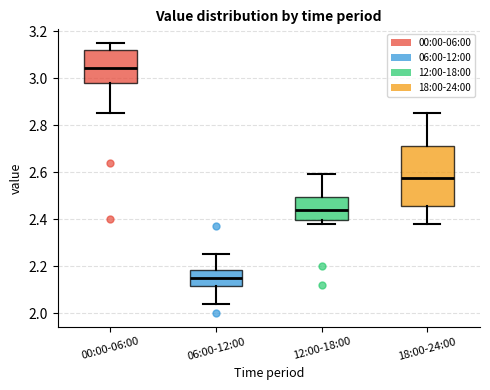

Reading left to right, read every box against the y-axis: the position of its median line, the range the box covers, and the ends of its whiskers. The values are not printed on the chart, so give them approximately, as read against the axis.

00:00-06:00: median 3.04, box 2.98 to 3.12, whiskers 2.86 to 3.16
06:00-12:00: median 2.16, box 2.12 to 2.18, whiskers 2.04 to 2.26
12:00-18:00: median 2.44, box 2.40 to 2.50, whiskers 2.38 to 2.60
18:00-24:00: median 2.58, box 2.46 to 2.72, whiskers 2.38 to 2.86